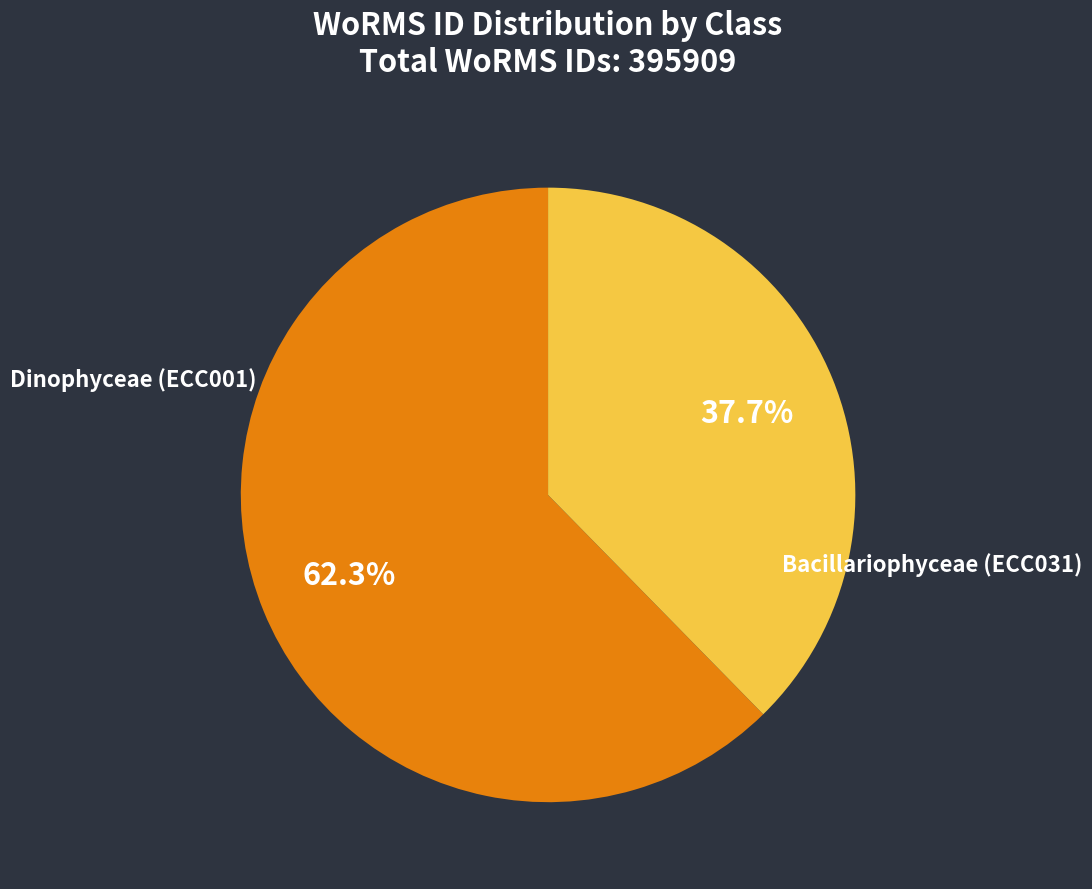

To the nearest percent, what is the difference between the Dinophyceae (ECC001) and Bacillariophyceae (ECC031) slice percentages?

25%